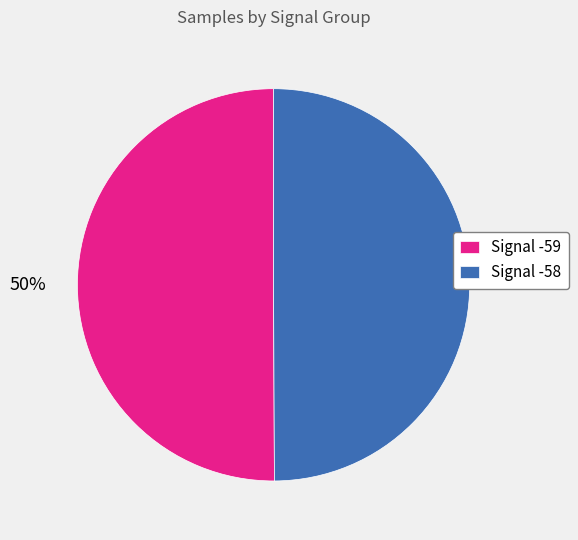

To the nearest percent, what is the combined percentage of Signal -58 and Signal -59?

100%